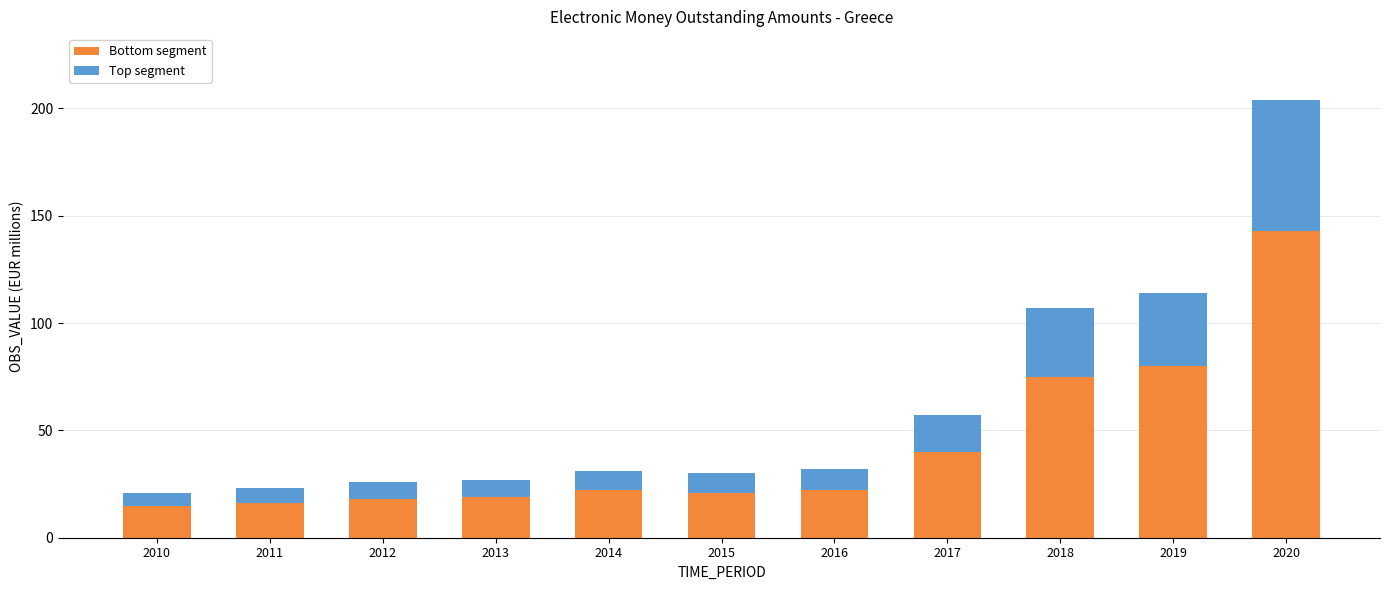

Which category has the highest value in the Bottom segment series?

2020